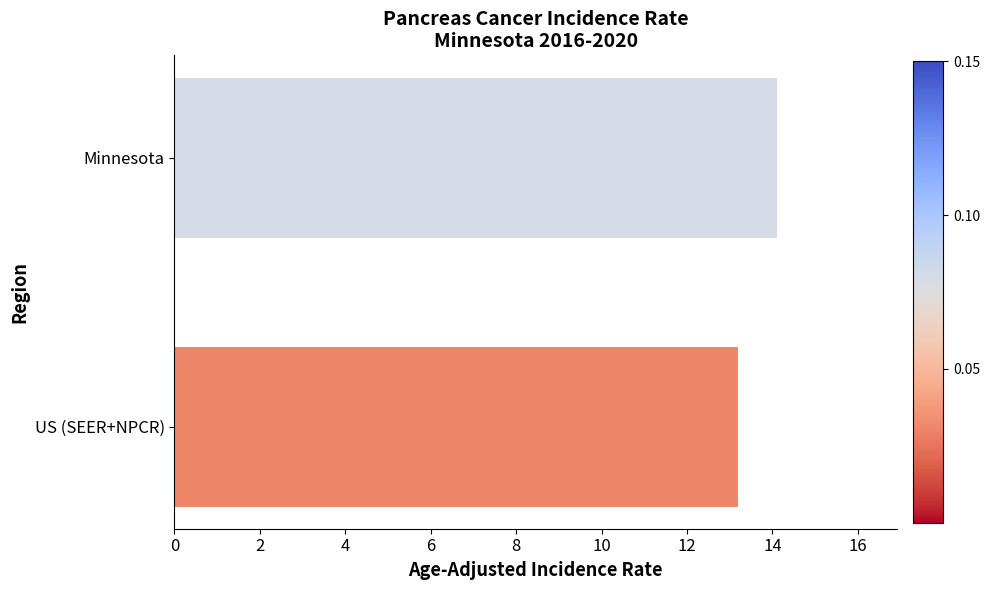

Reading top to bottom, what are all the values shown in this chart?

14.1	13.2